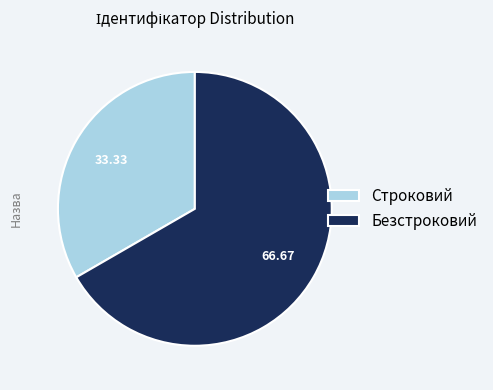

Between Безстроковий and Строковий, which is larger?

Безстроковий